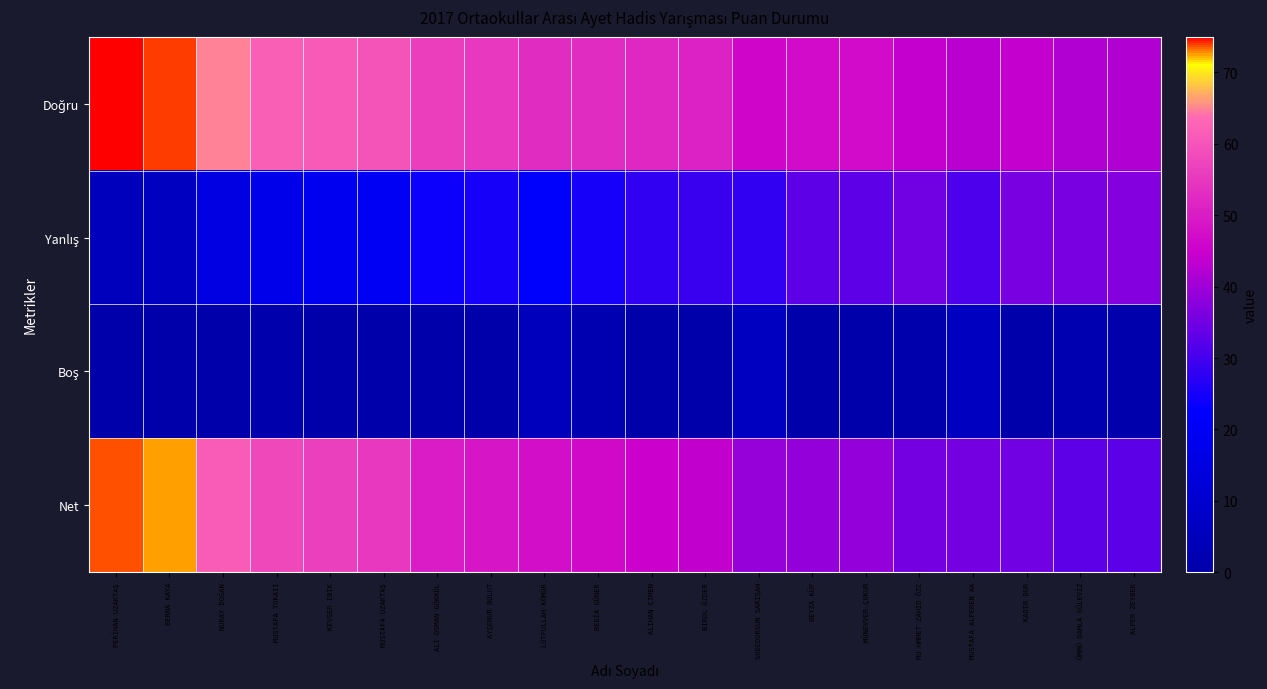

At how many categories does at least one series exceed 48?

12